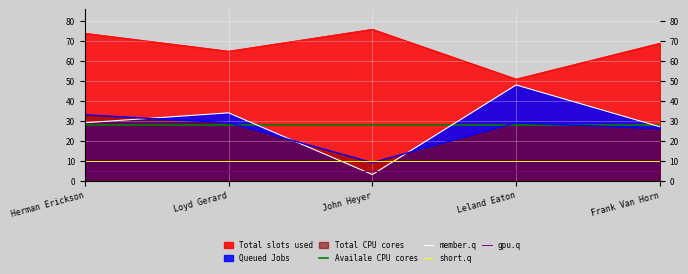

The value of Availale CPU cores at John Heyer is 28. True or false?

True